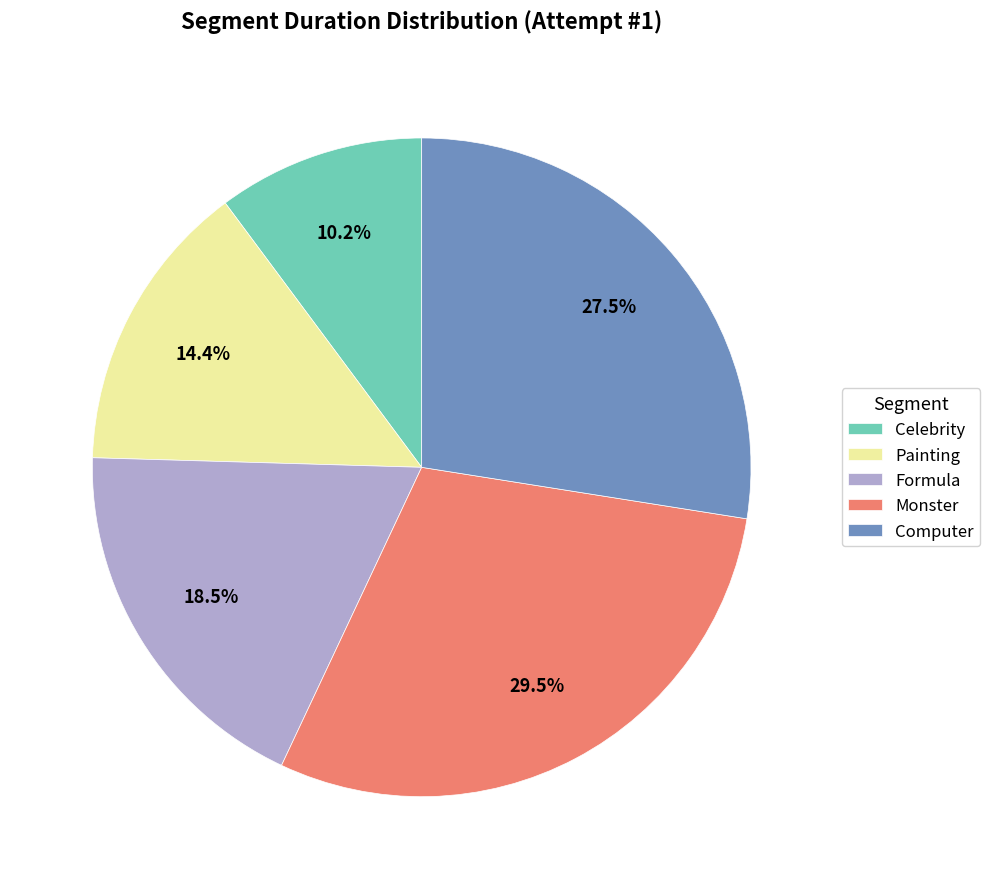

What is the total percentage of Painting and Monster?

43.9%